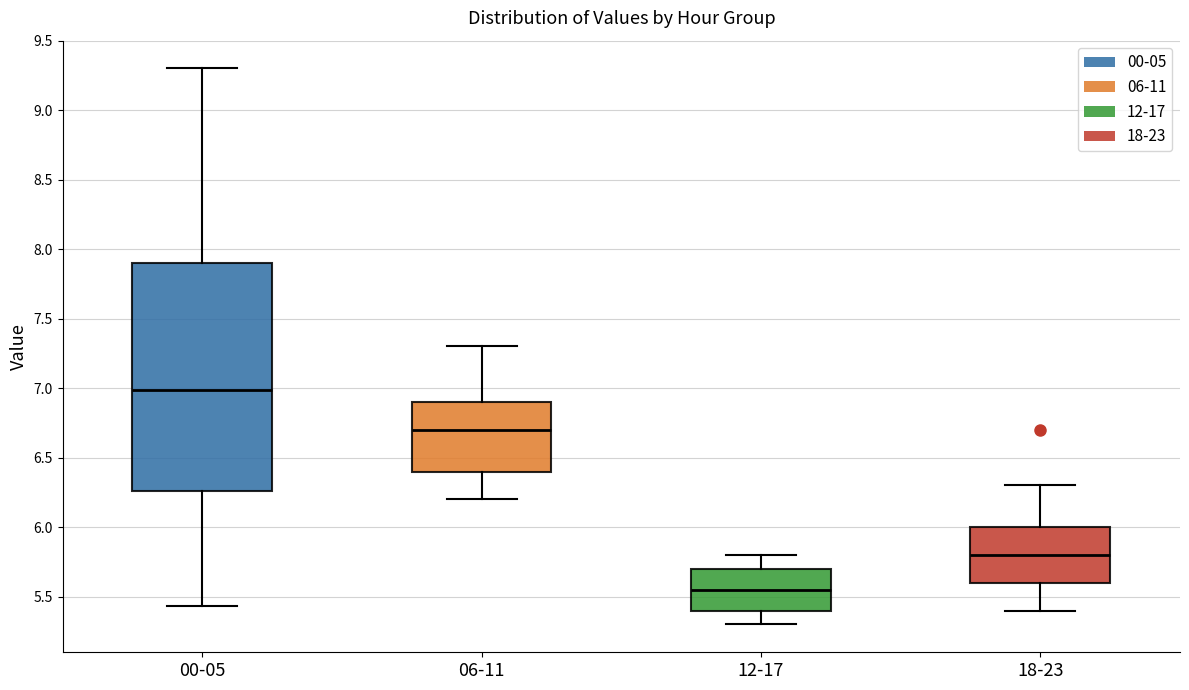

Which box's median line is the lowest?

12-17